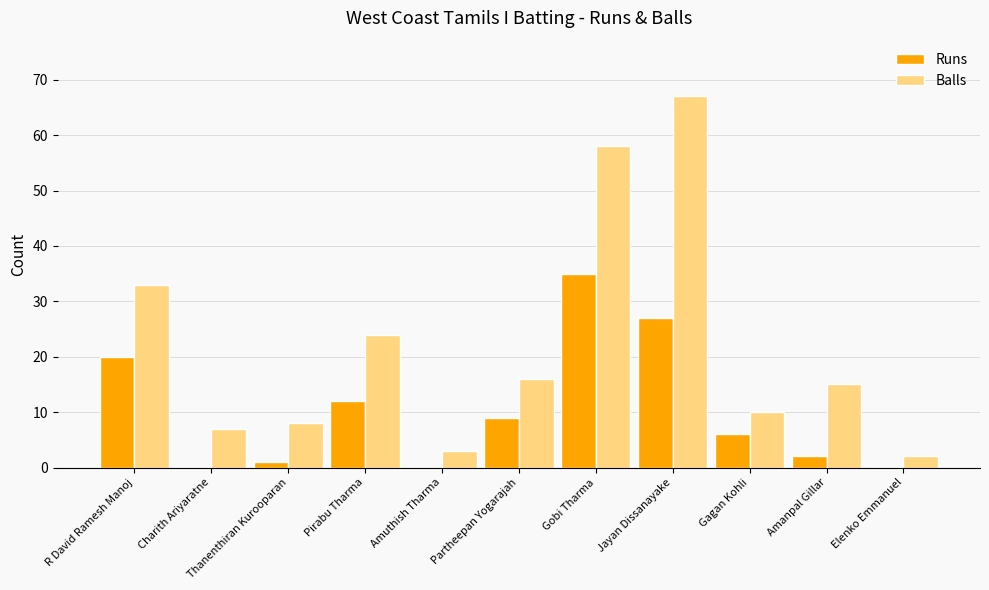

True or false: Balls has a value of 52 at R David Ramesh Manoj.

False